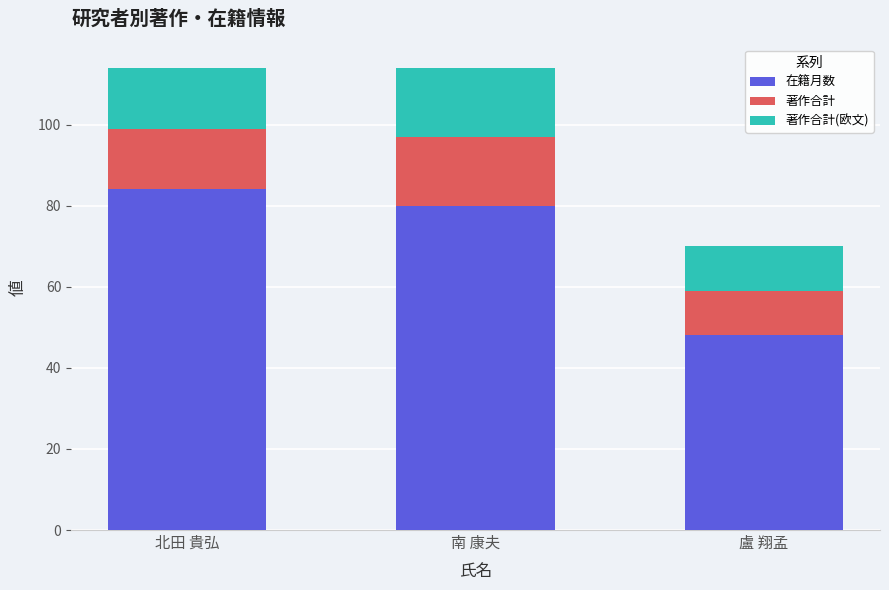

What is the maximum value for 在籍月数?

84